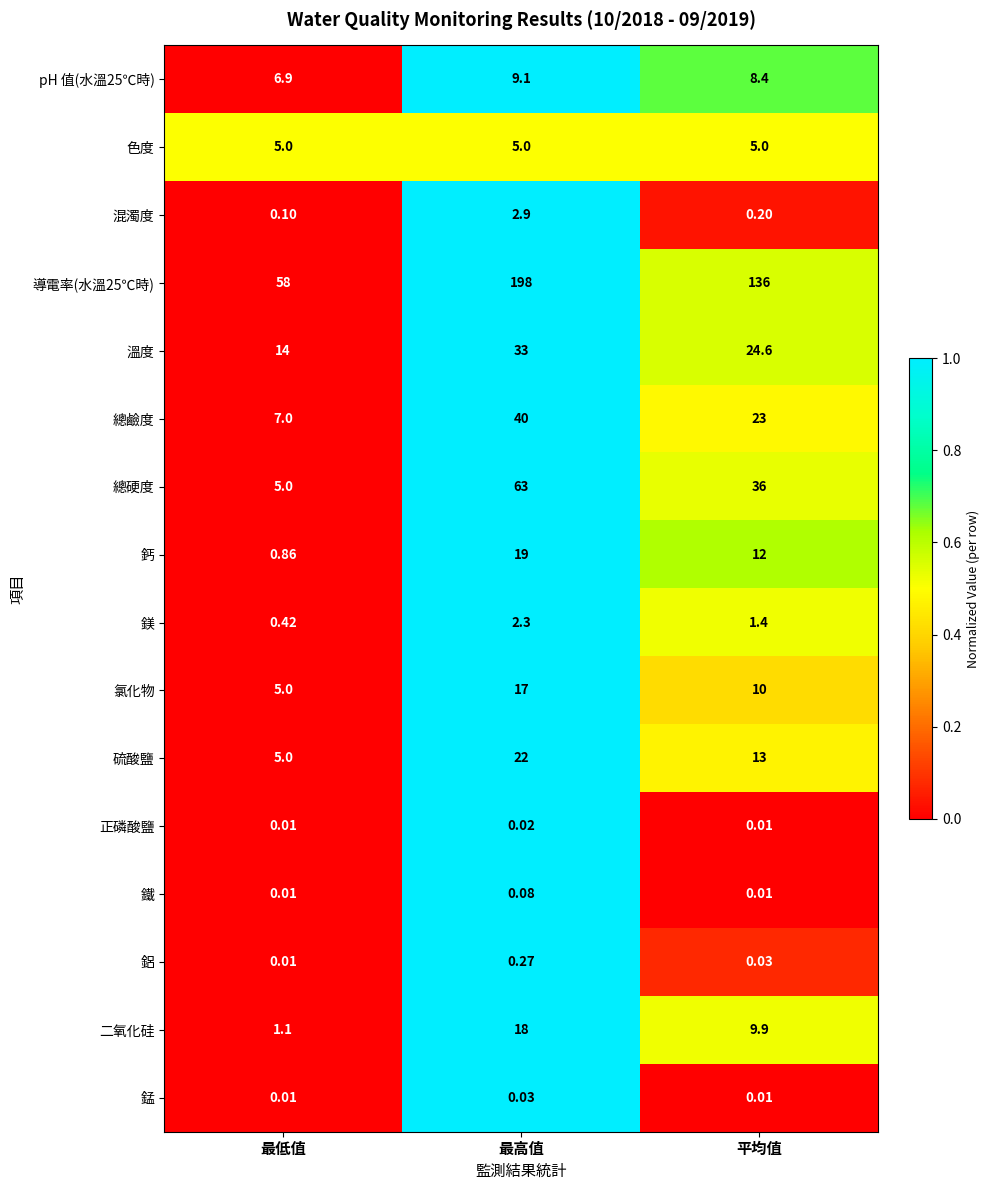

Which series has the widest spread of values?

導電率(水溫25℃時)